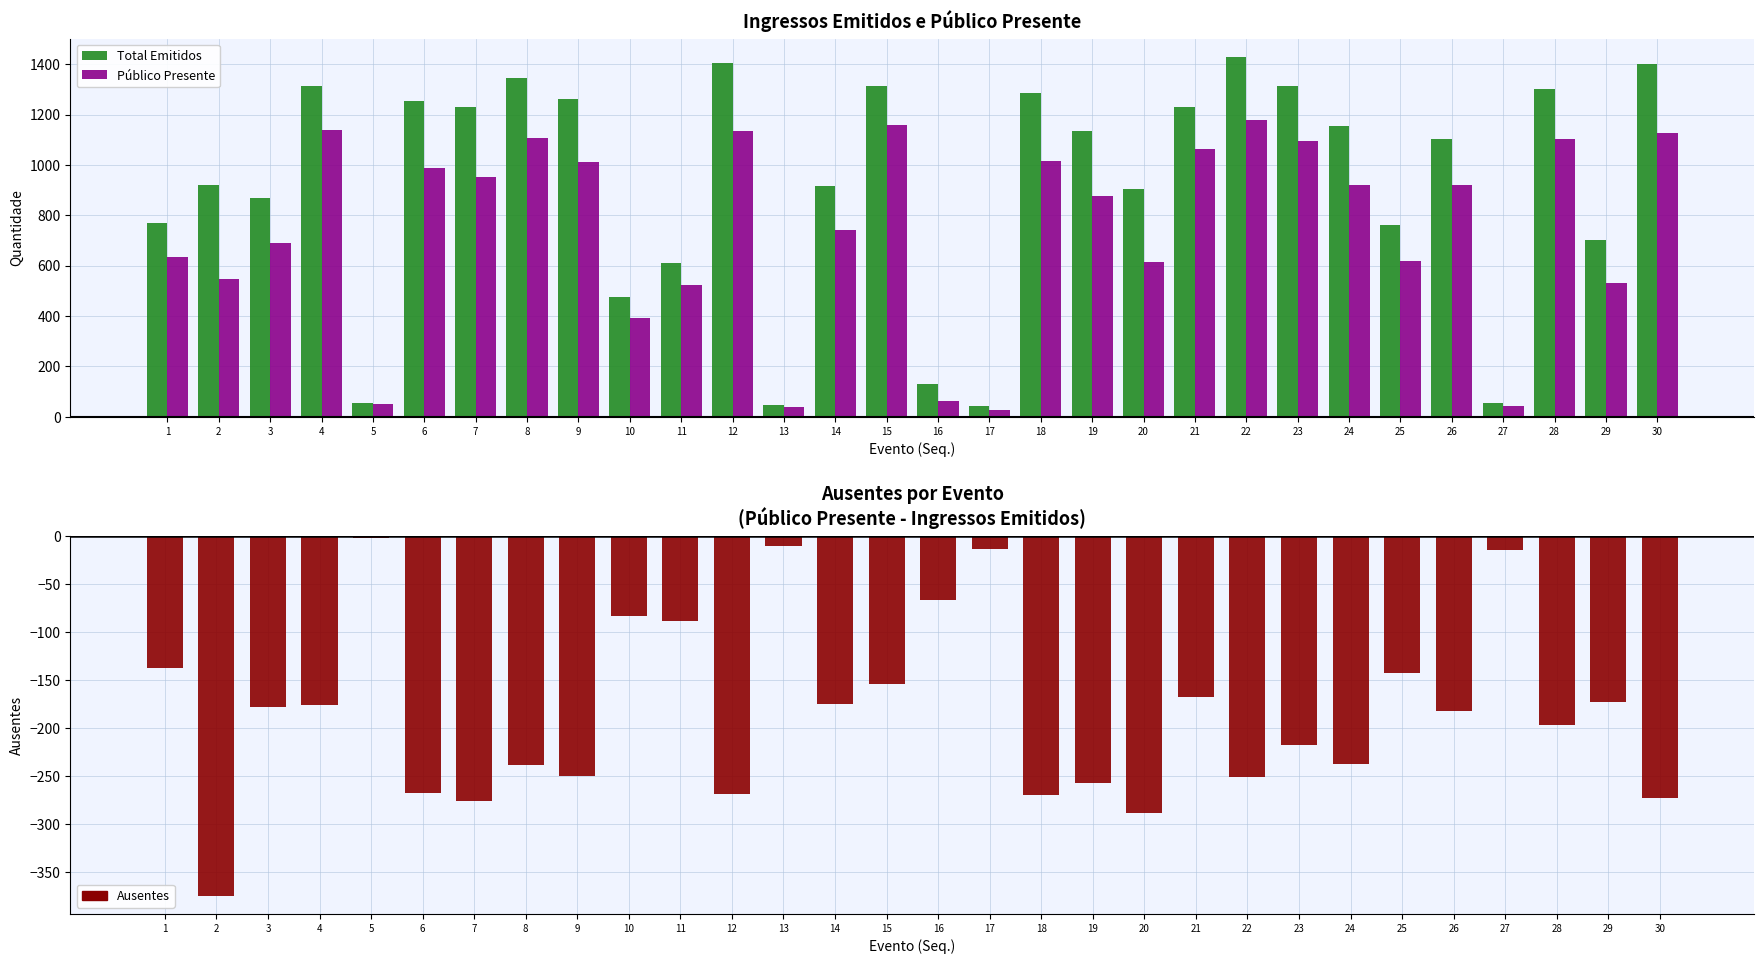

How many data points in Ausentes are above -178?

14